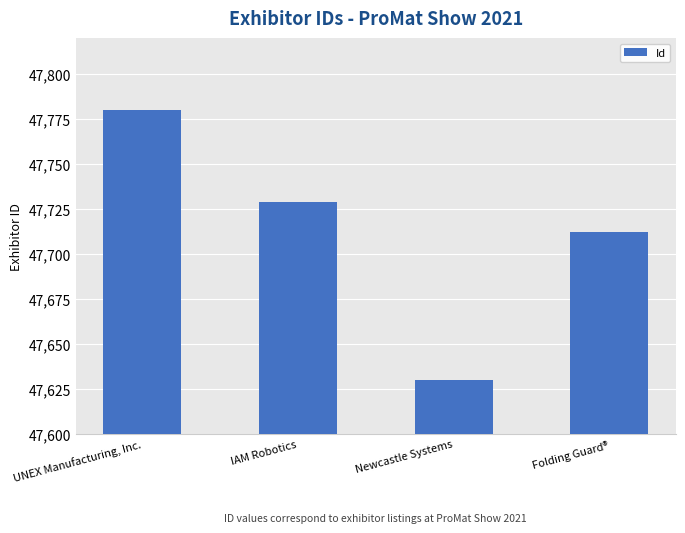

Where does the data first go above 47729?

UNEX Manufacturing, Inc.